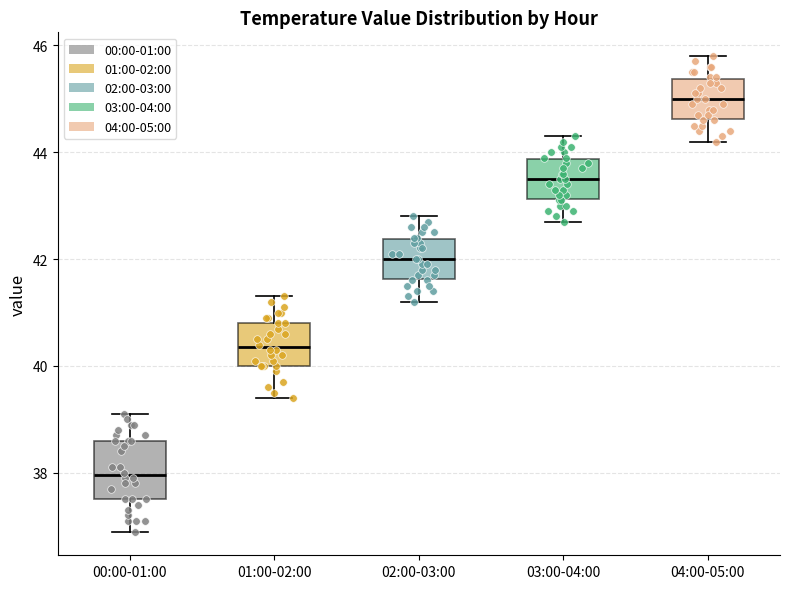

Reading left to right, transcribe this box plot: for each box, give where its median line is, the range the box spans, and where its two whiskers end, as read against the y-axis. The values are not printed on the chart, so give them approximately, as read against the axis.

00:00-01:00: median 38.0, box 37.6 to 38.6, whiskers 37.0 to 39.2
01:00-02:00: median 40.4, box 40.0 to 40.8, whiskers 39.4 to 41.4
02:00-03:00: median 42.0, box 41.6 to 42.4, whiskers 41.2 to 42.8
03:00-04:00: median 43.6, box 43.2 to 43.8, whiskers 42.8 to 44.4
04:00-05:00: median 45.0, box 44.6 to 45.4, whiskers 44.2 to 45.8